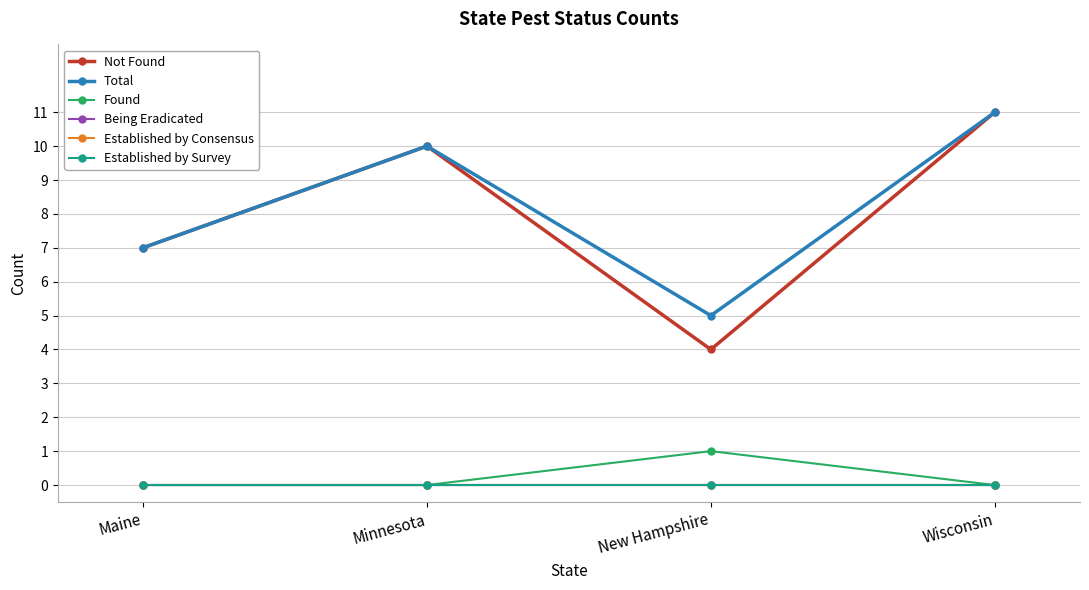

What is the difference between the highest and lowest values at New Hampshire?

5